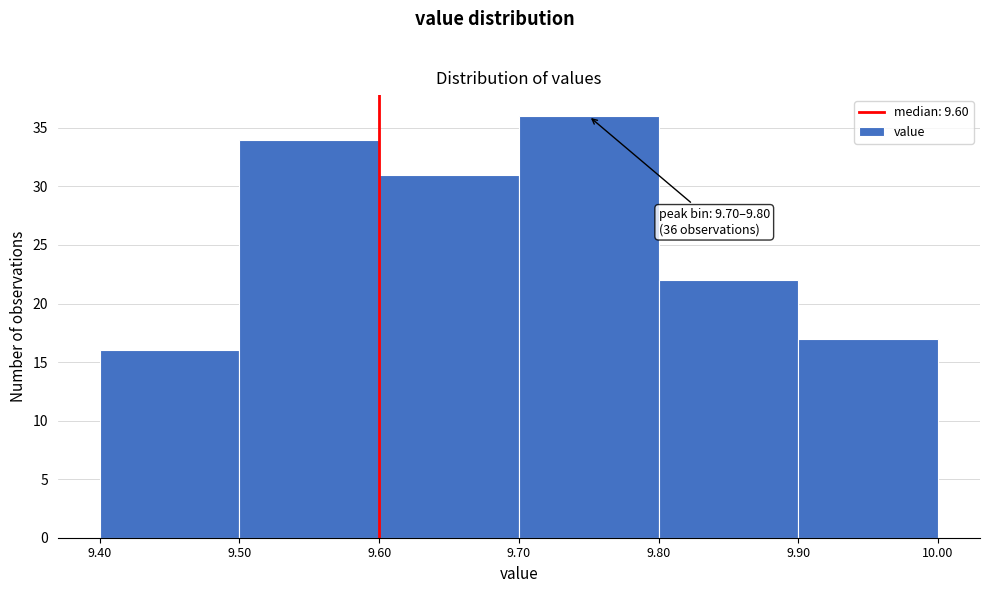

Over which range of the x-axis is the bar tallest?

9.70 to 9.80